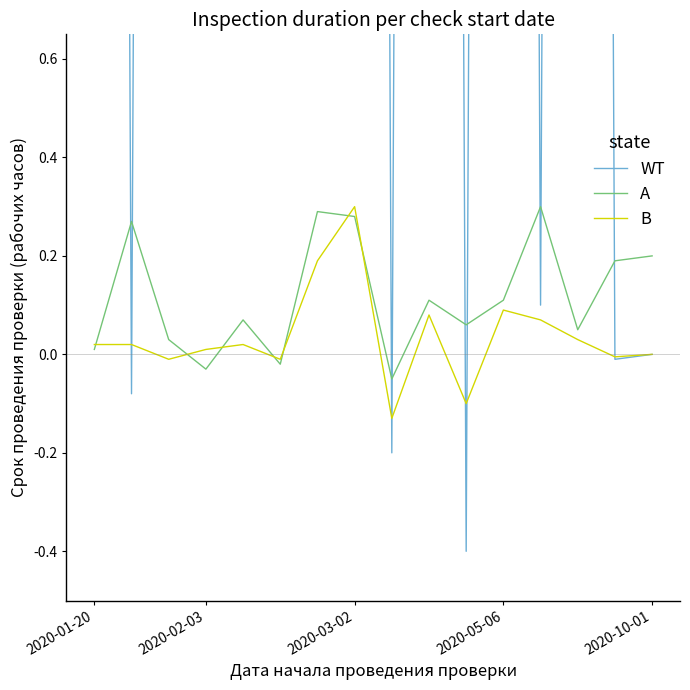

Is it true that B equals 0.1 at 2020-05-06?

True